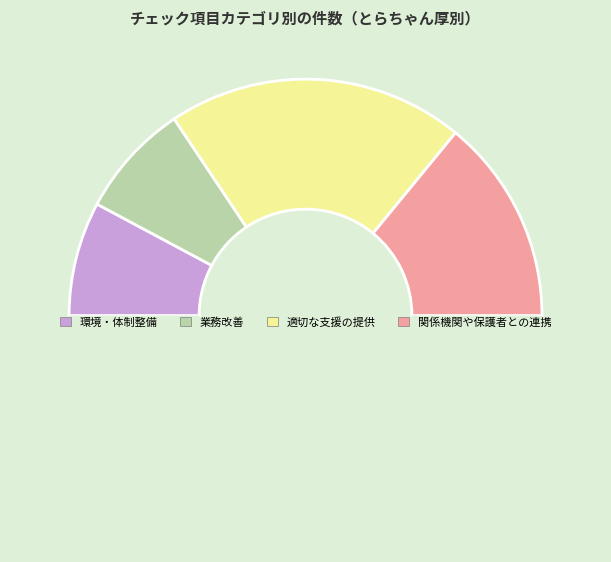

To the nearest percent, what is the difference between the largest and smallest slice percentages?

25%